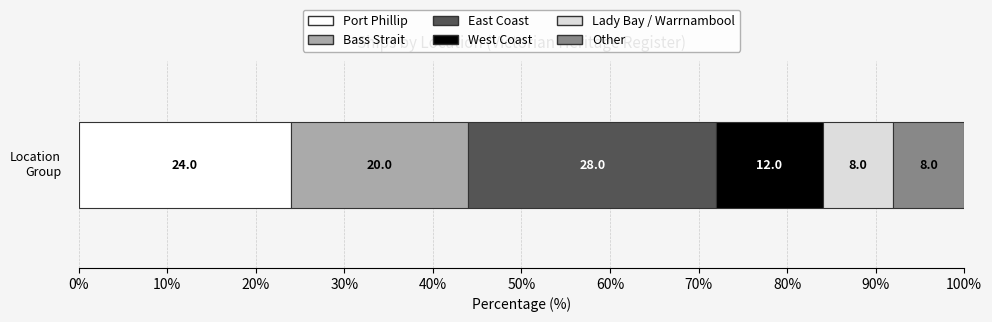

How many categories are shown in the chart?

1